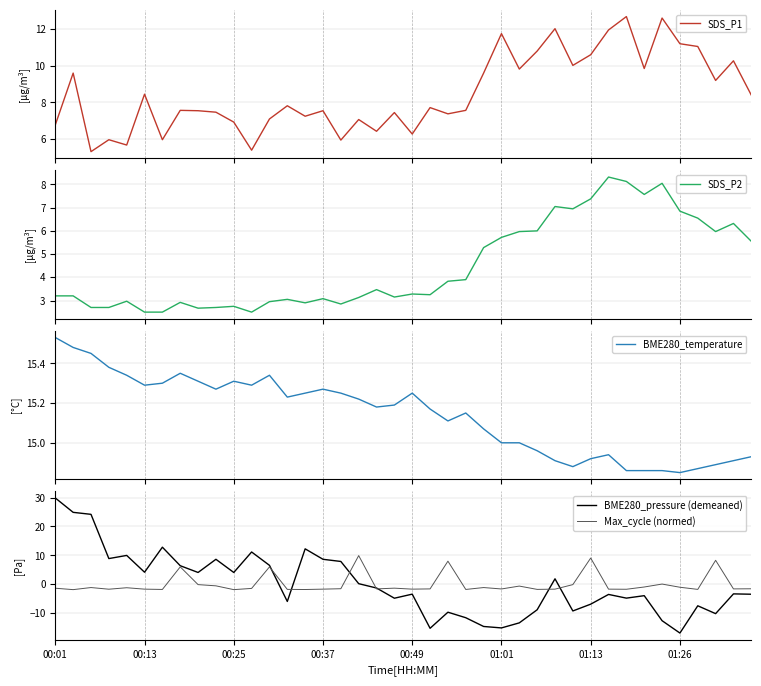

At 9, list the series in order from largest to smallest.

BME280_temperature, BME280_pressure (demeaned), SDS_P1, SDS_P2, Max_cycle (normed)